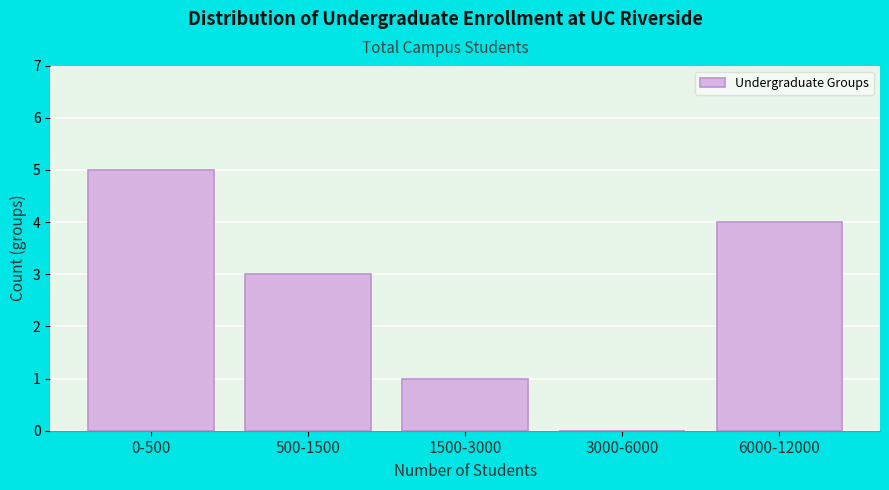

Reading left to right, extract all data points from this chart.

0-500=5	500-1500=3	1500-3000=1	3000-6000=0	6000-12000=4